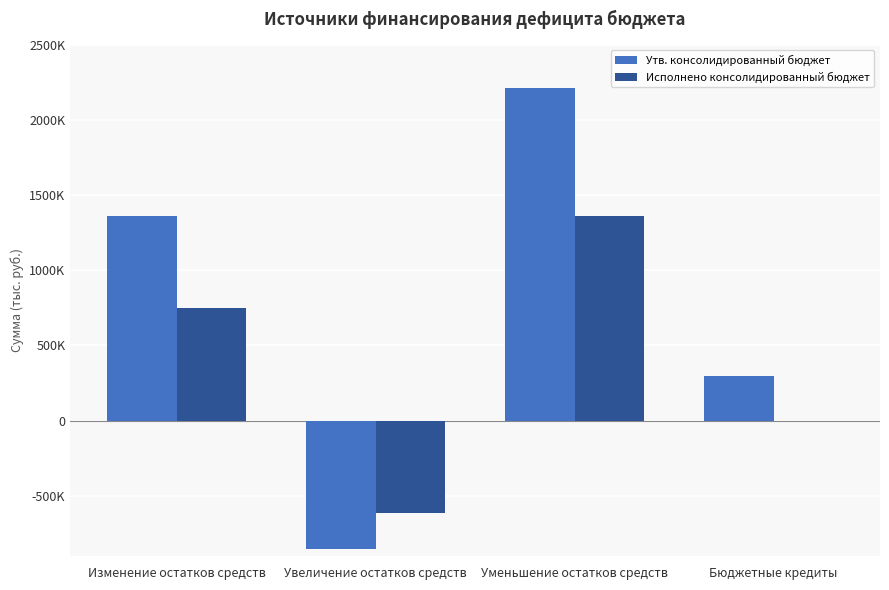

What are all the series names shown in the legend?

Утв. консолидированный бюджет, Исполнено консолидированный бюджет